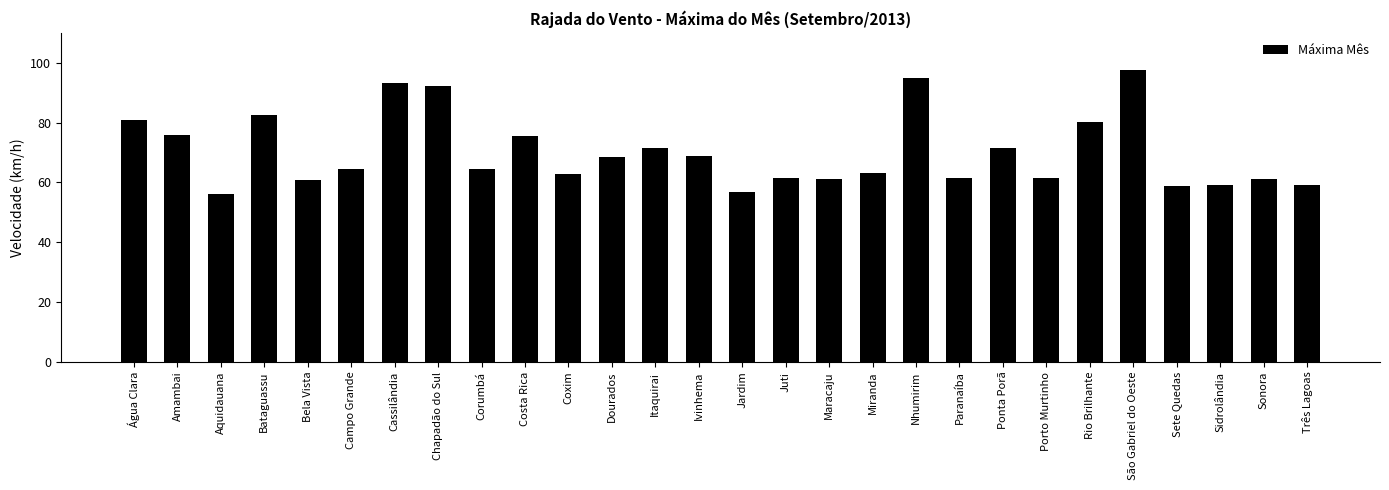

Are the bars grouped side by side (vs. stacked)?

No